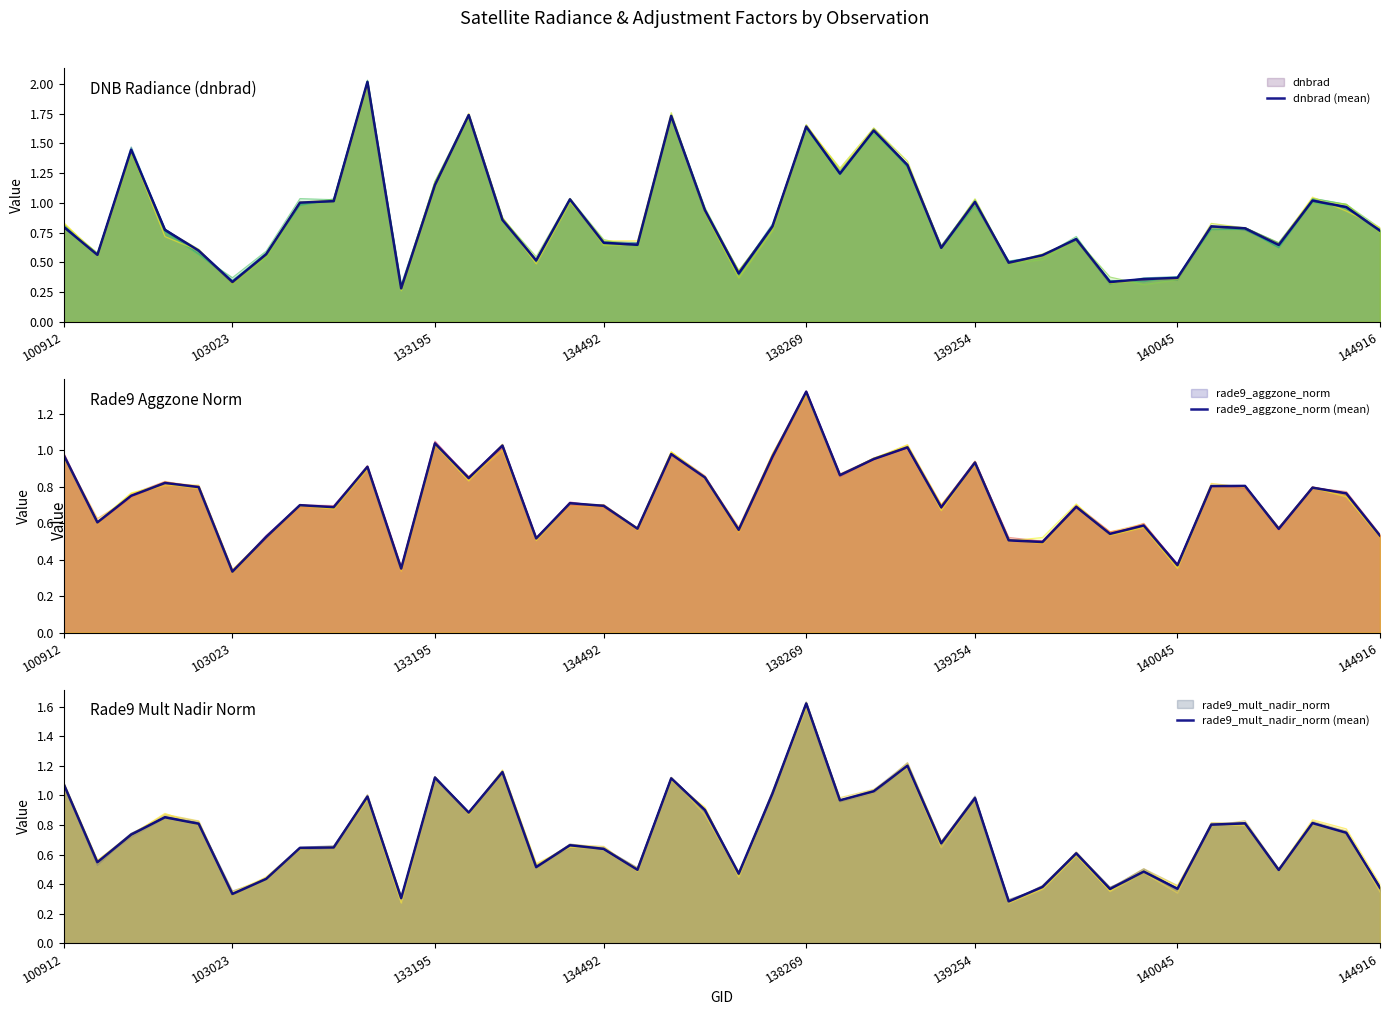

How many lines are shown in the chart?

3